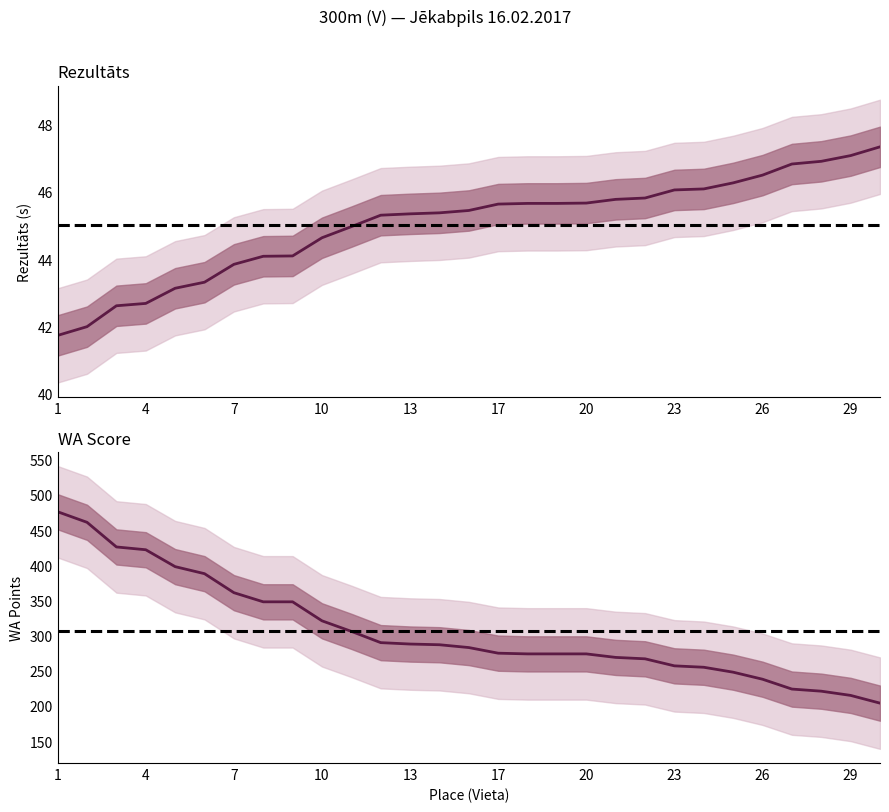

Which series changed the most between 16 and 27?

WA